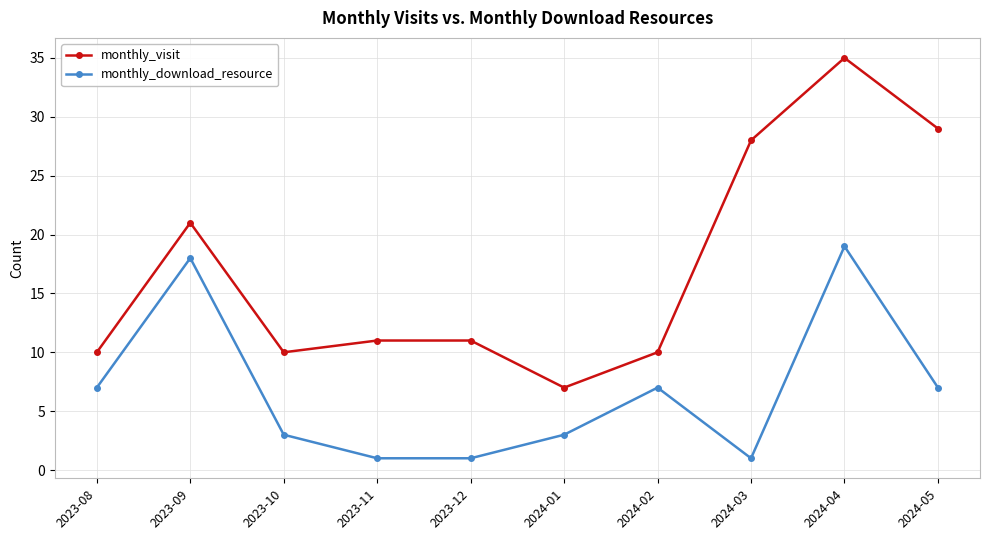

How many data points does each series have?

10